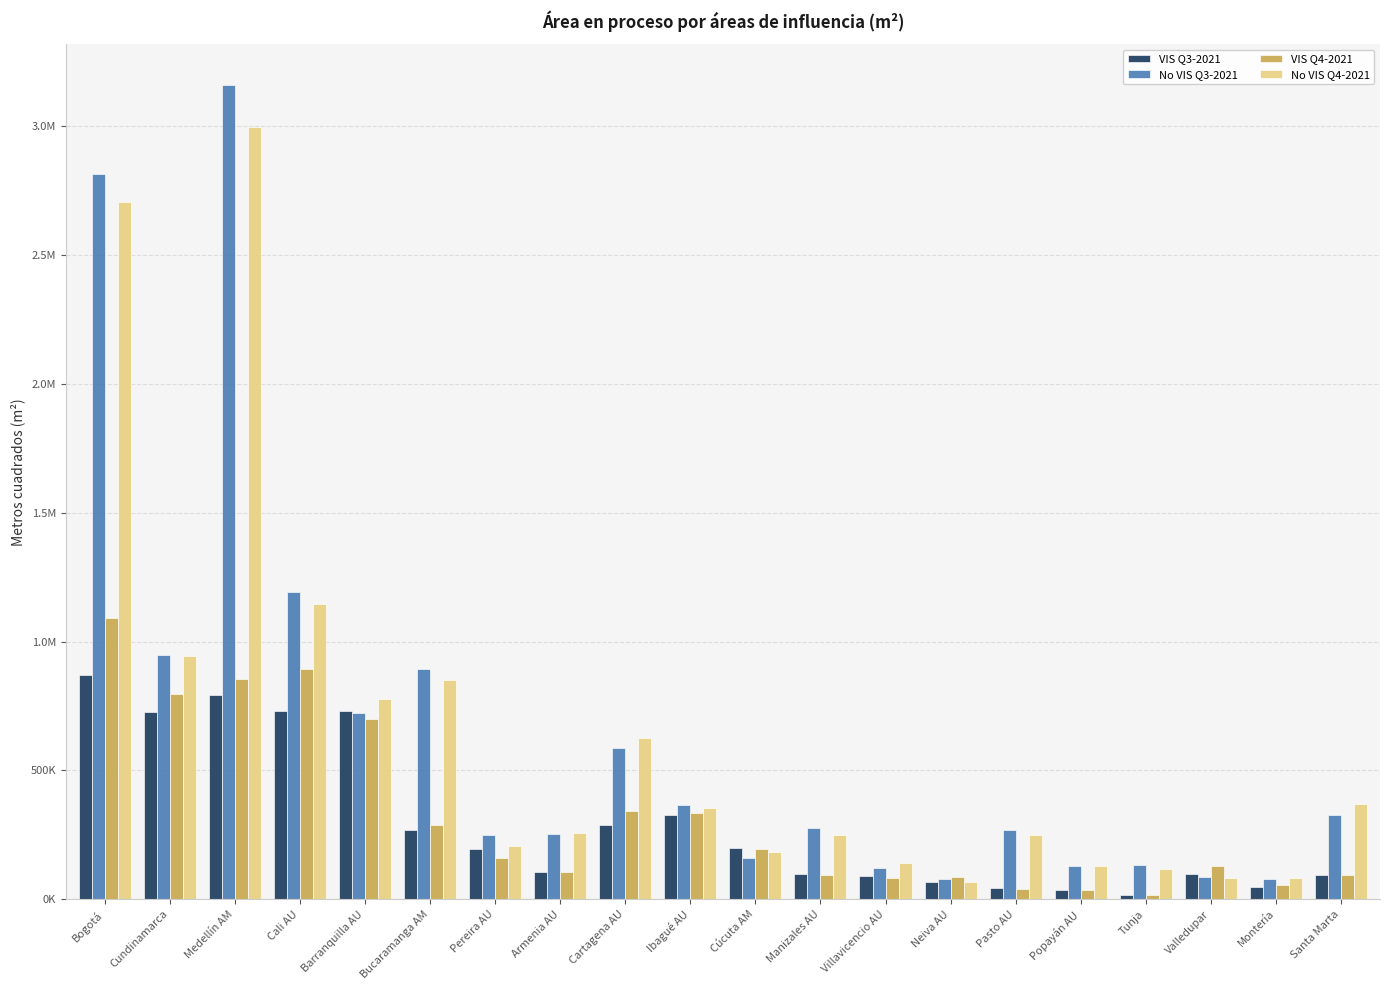

Is it true that VIS Q4-2021 equals 85749 at Neiva AU?

True